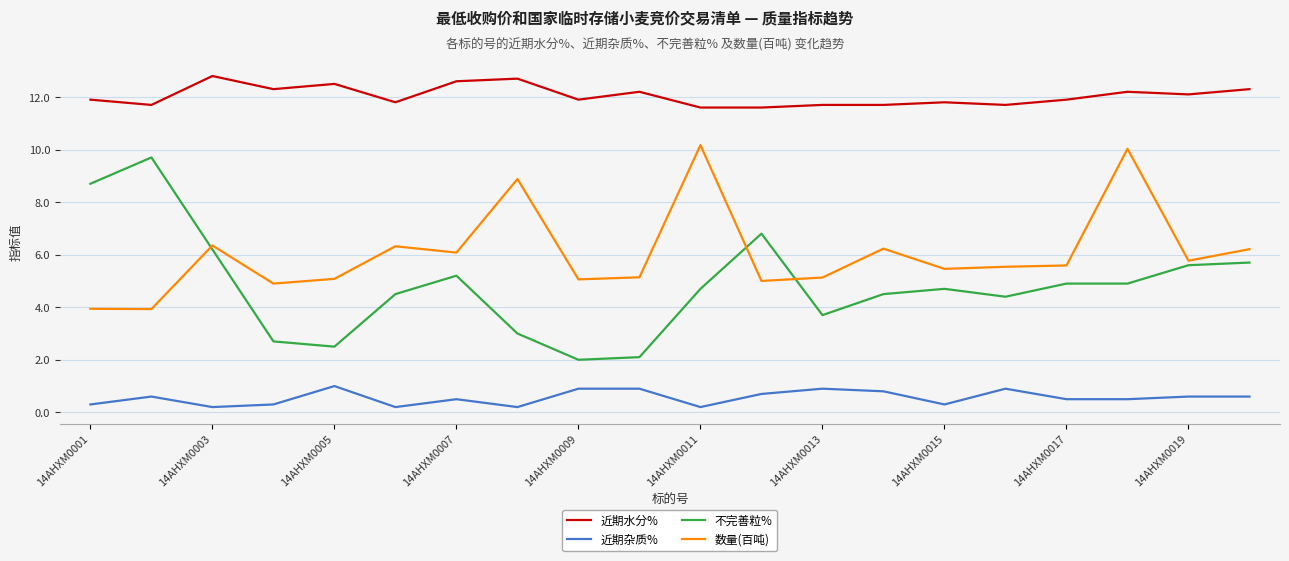

Which series has the largest total across all categories?

近期水分%